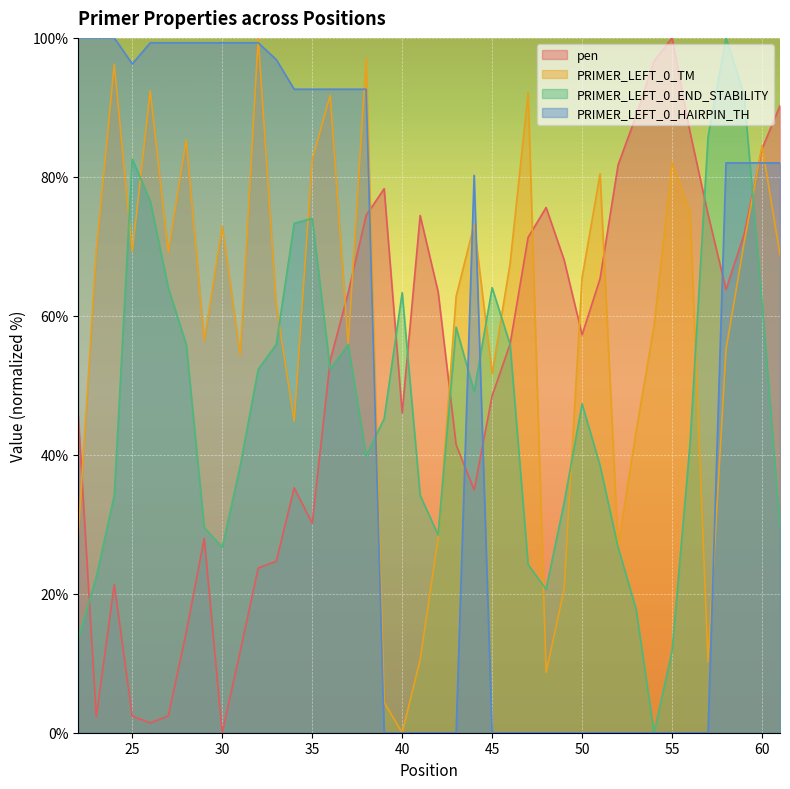

Where is the first local maximum for PRIMER_LEFT_0_TM?

24